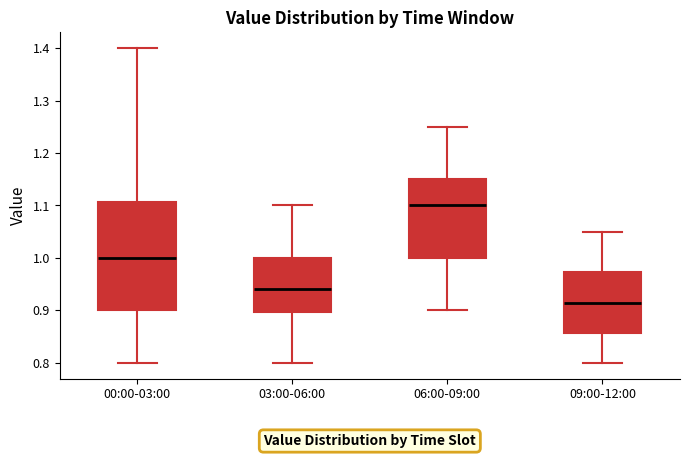

Reading left to right, read every box against the y-axis: the position of its median line, the range the box covers, and the ends of its whiskers. The values are not printed on the chart, so give them approximately, as read against the axis.

00:00-03:00: median 1.00, box 0.90 to 1.11, whiskers 0.80 to 1.40
03:00-06:00: median 0.94, box 0.90 to 1.00, whiskers 0.80 to 1.10
06:00-09:00: median 1.10, box 1.00 to 1.15, whiskers 0.90 to 1.25
09:00-12:00: median 0.92, box 0.86 to 0.97, whiskers 0.80 to 1.05